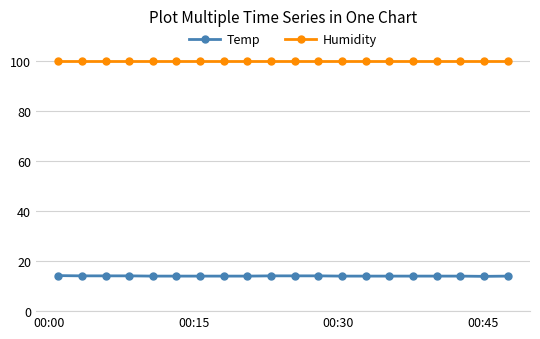

What is the lowest value of the Temp series?

13.9